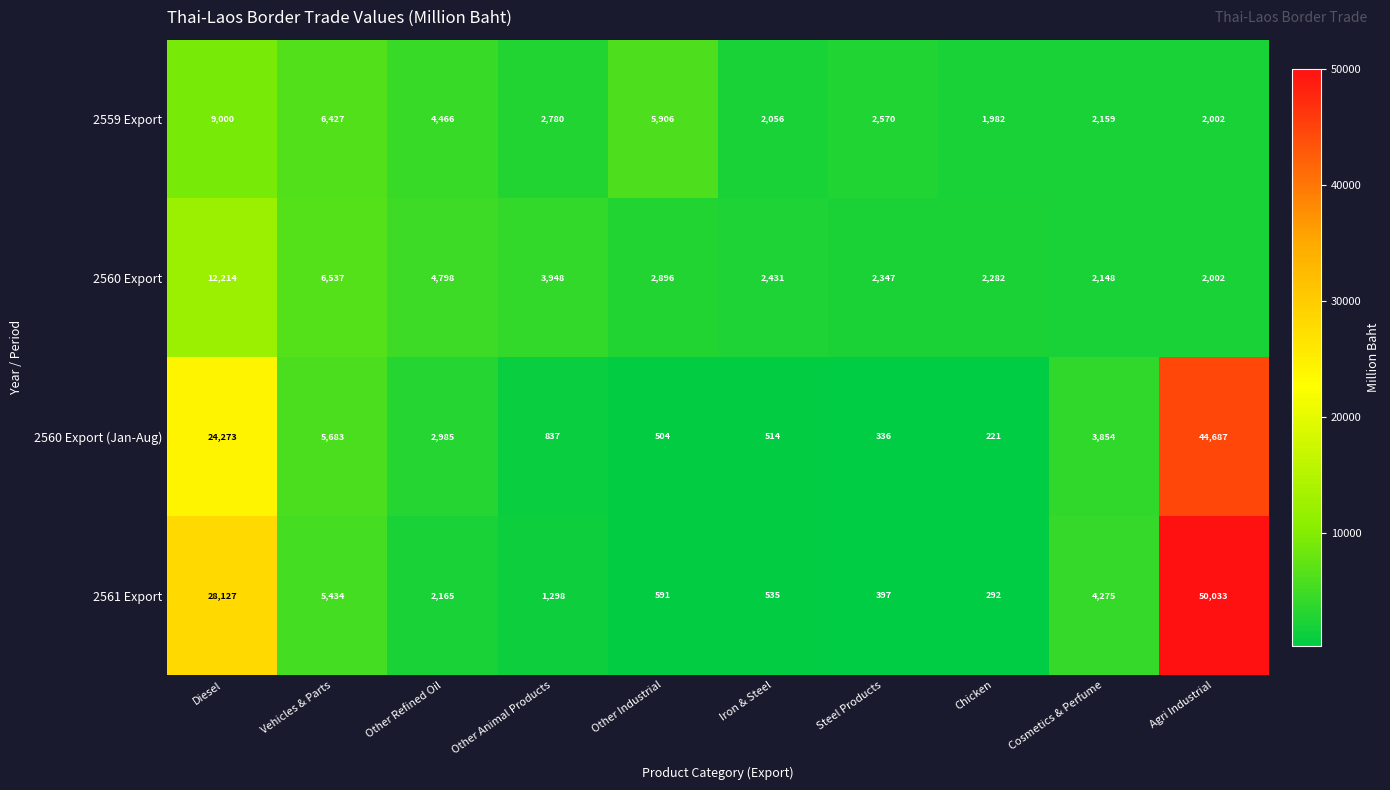

How many values in the 2560 Export series are below 2896?

5